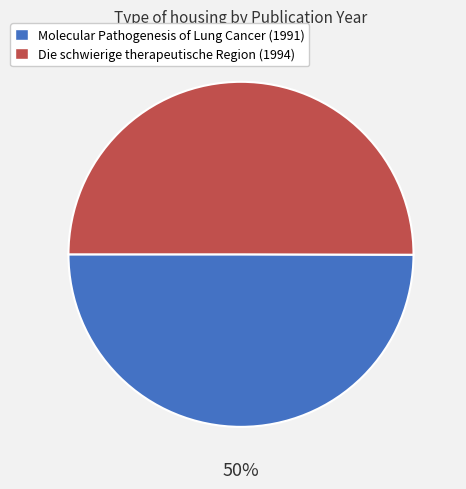

Is the sum of Die schwierige therapeutische Region and Molecular Pathogenesis of Lung Cancer greater than half?

Yes